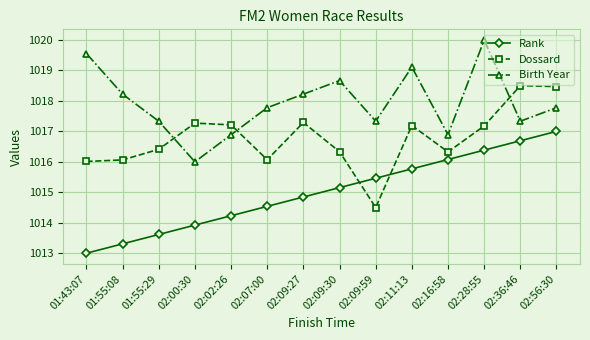

Between 02:09:59 and 02:56:30, which series saw the biggest shift?

Dossard